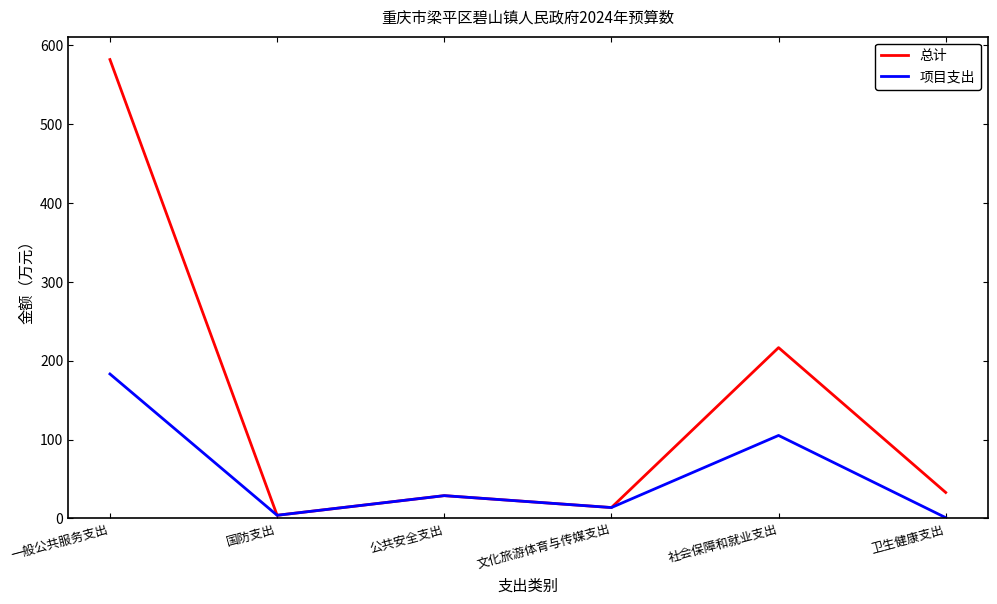

What is the sum of the 总计 values at 卫生健康支出 and 文化旅游体育与传媒支出?

46.7